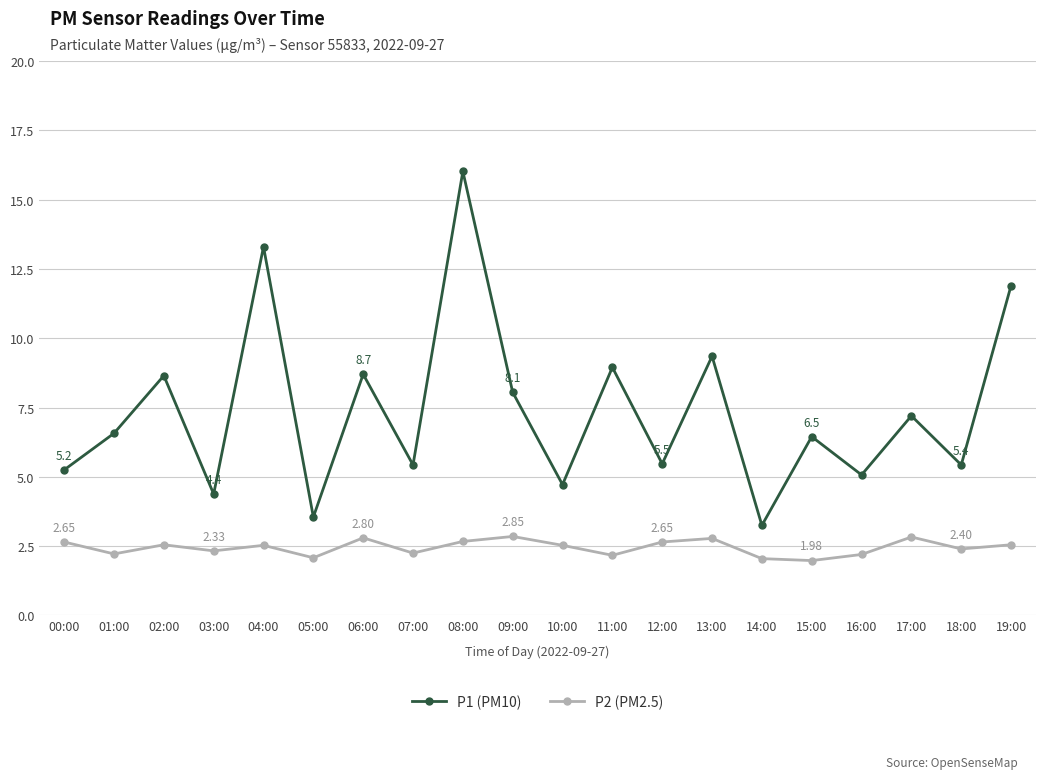

True or false: P1 (PM10) has more than 0 points higher than both neighbors.

True